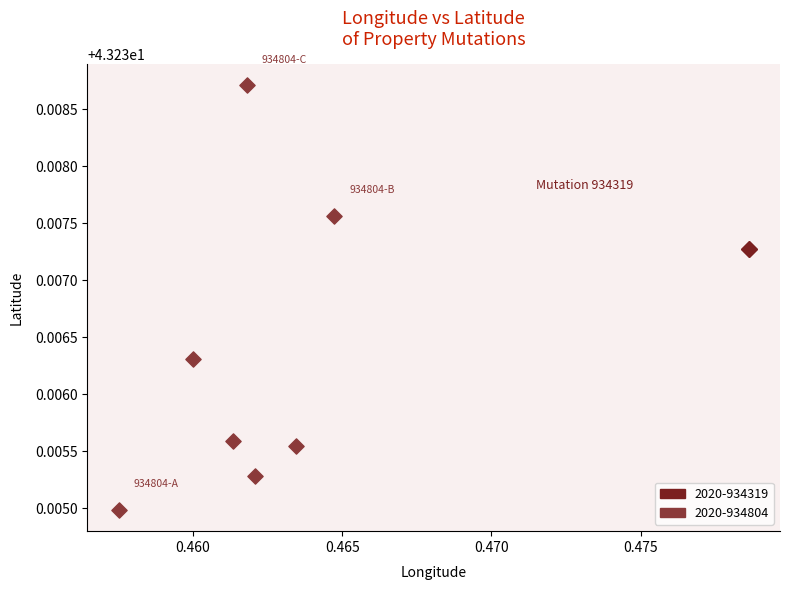

Which series reaches the minimum Y coordinate?

2020-934804